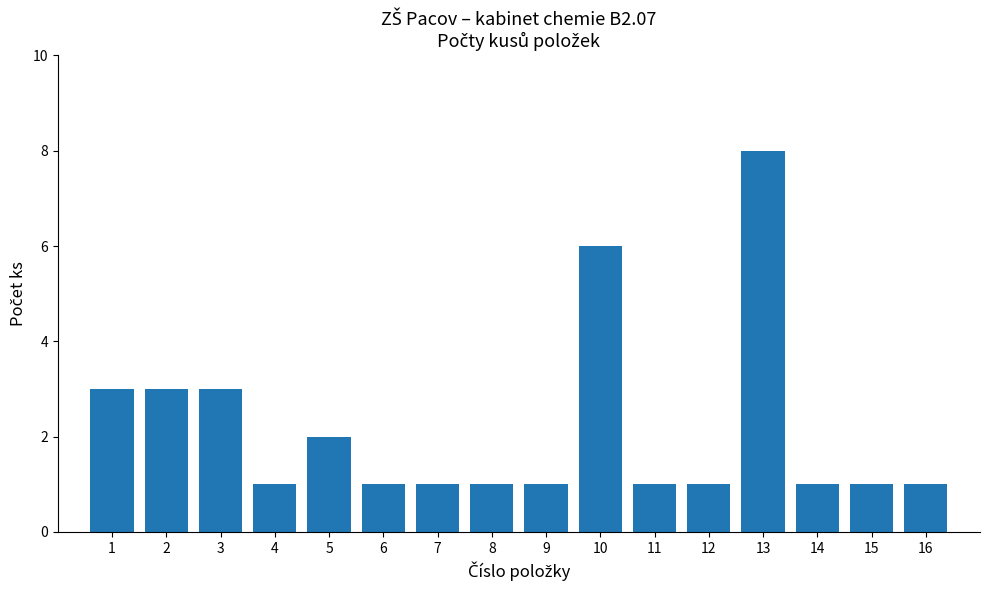

Reading left to right, list all the values displayed in this chart.

1=3	2=3	3=3	4=1	5=2	6=1	7=1	8=1	9=1	10=6	11=1	12=1	13=8	14=1	15=1	16=1